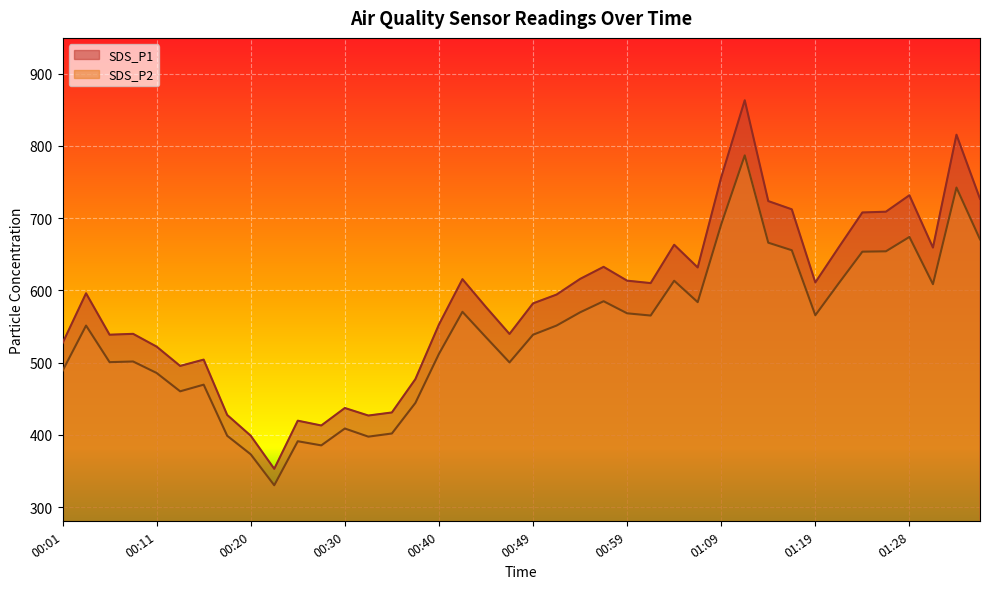

True or false: SDS_P1 and SDS_P2 cross at least once.

False